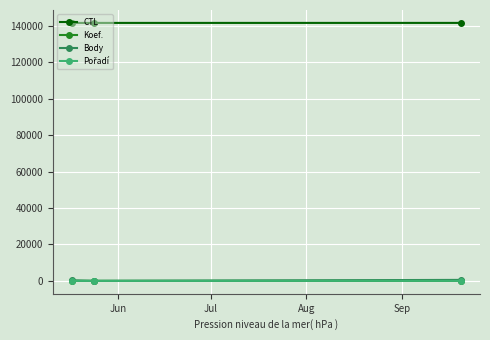

What is the highest value of the CTL series?

141512